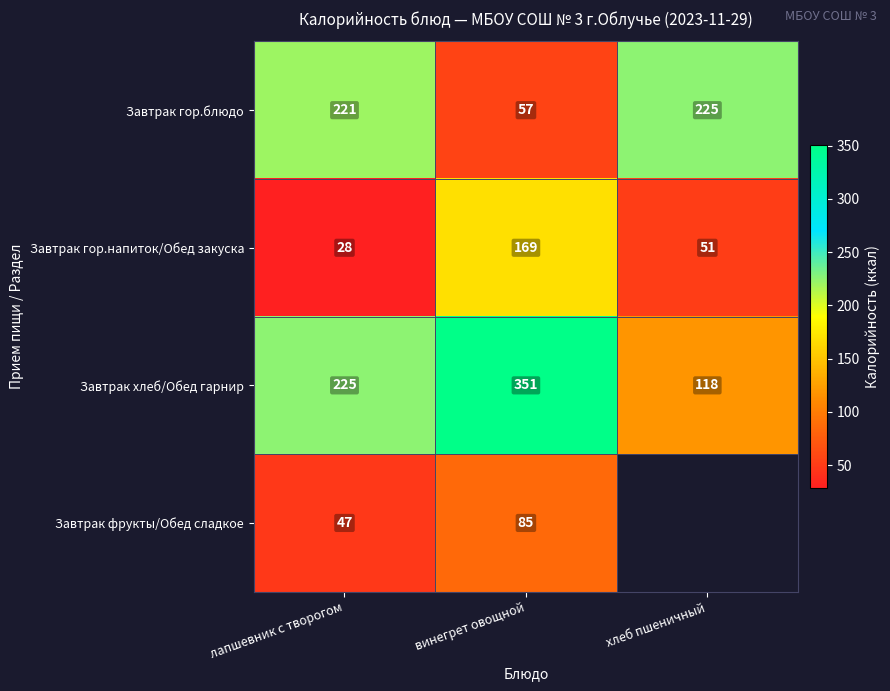

The Завтрак фрукты/Обед сладкое series shows 47 at лапшевник с творогом. True or false?

True